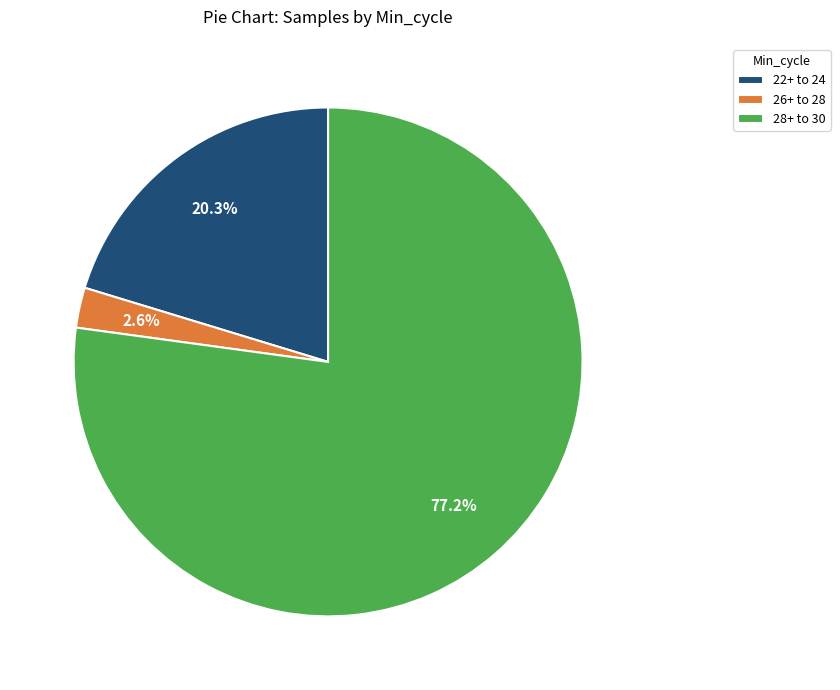

To the nearest percent, what is the average slice percentage?

33%